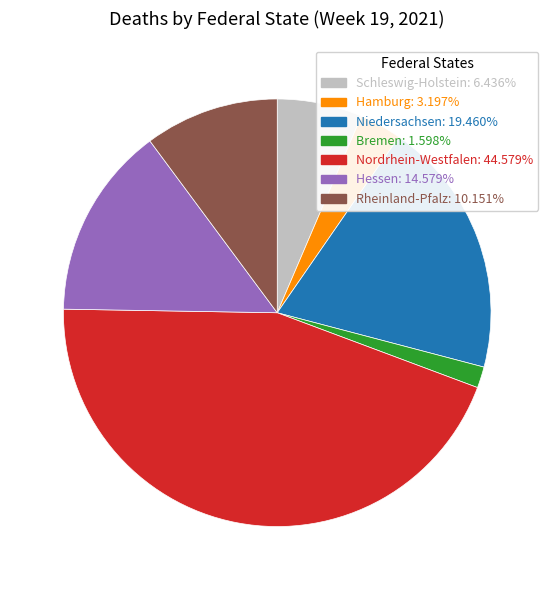

Which has a higher value, Schleswig-Holstein or Hamburg?

Schleswig-Holstein